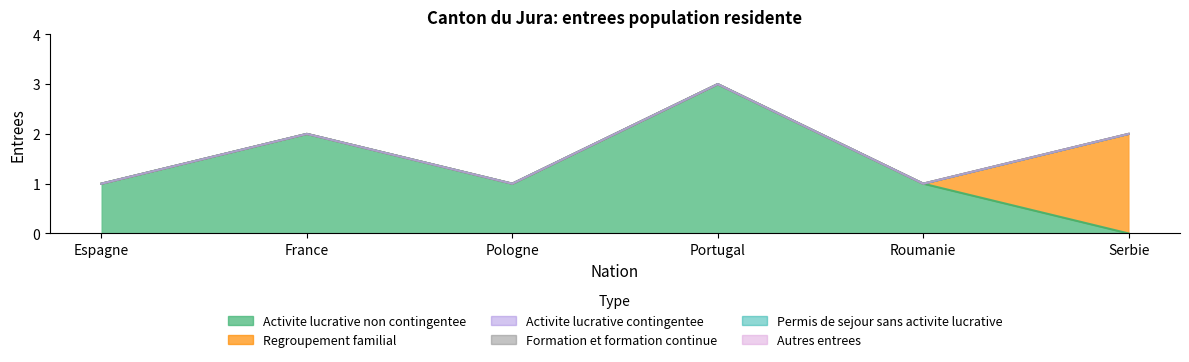

Reading left to right, transcribe all the data shown in this chart.

Activite lucrative non contingentee: Espagne=1	France=2	Pologne=1	Portugal=3	Roumanie=1	Serbie=0
Regroupement familial: Espagne=0	France=0	Pologne=0	Portugal=0	Roumanie=0	Serbie=2
Activite lucrative contingentee: Espagne=0	France=0	Pologne=0	Portugal=0	Roumanie=0	Serbie=0
Formation et formation continue: Espagne=0	France=0	Pologne=0	Portugal=0	Roumanie=0	Serbie=0
Permis de sejour sans activite lucrative: Espagne=0	France=0	Pologne=0	Portugal=0	Roumanie=0	Serbie=0
Autres entrees: Espagne=0	France=0	Pologne=0	Portugal=0	Roumanie=0	Serbie=0